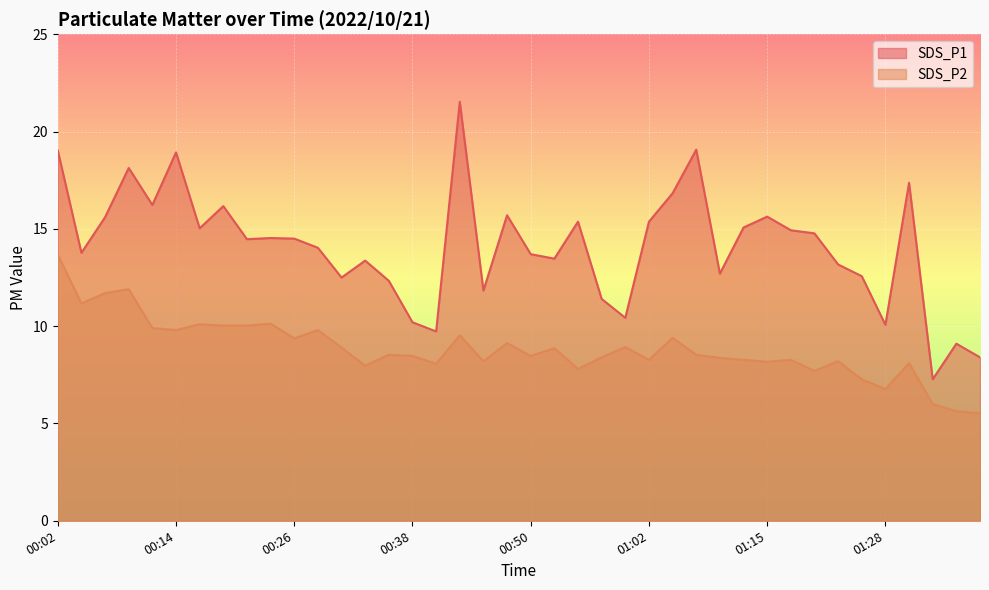

True or false: SDS_P1 and SDS_P2 intersect in this chart.

False